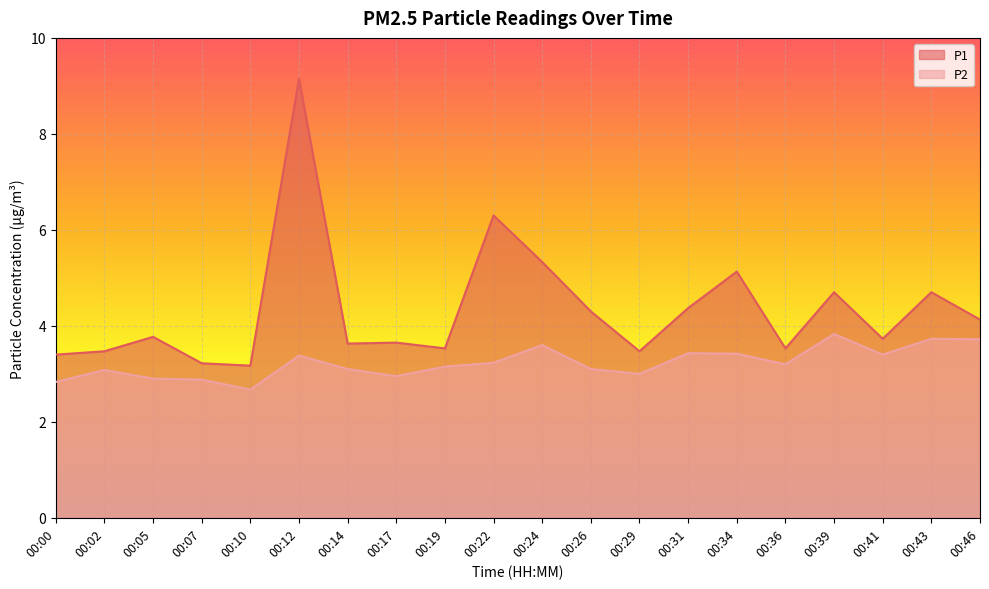

The P2 series shows 3.8 at 00:39. True or false?

True